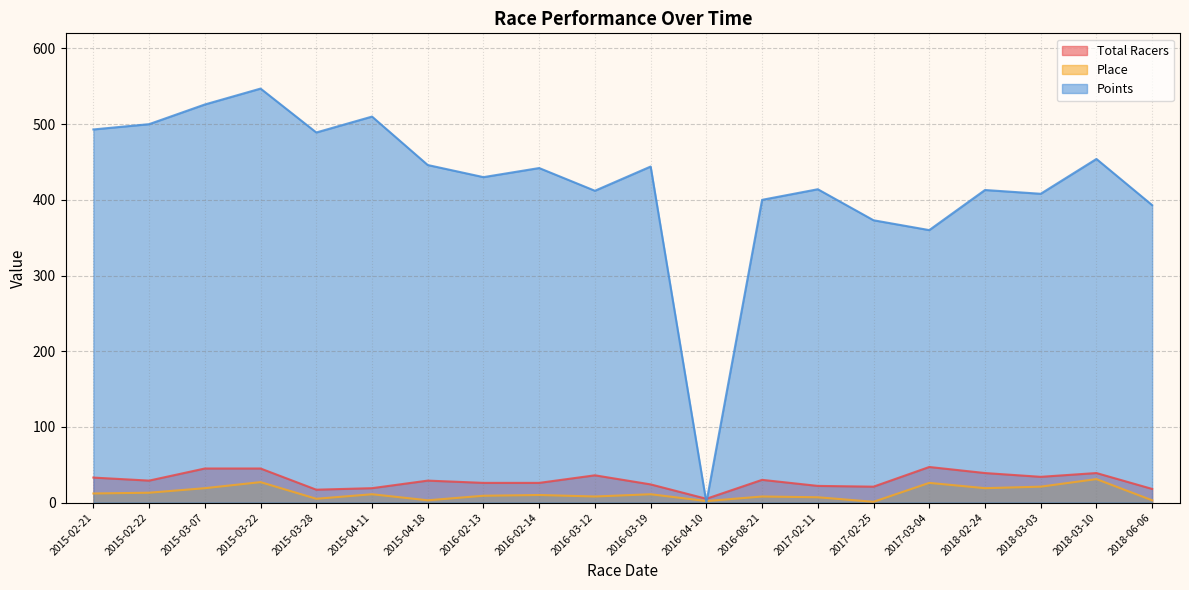

True or false: Place and Total Racers intersect in this chart.

False